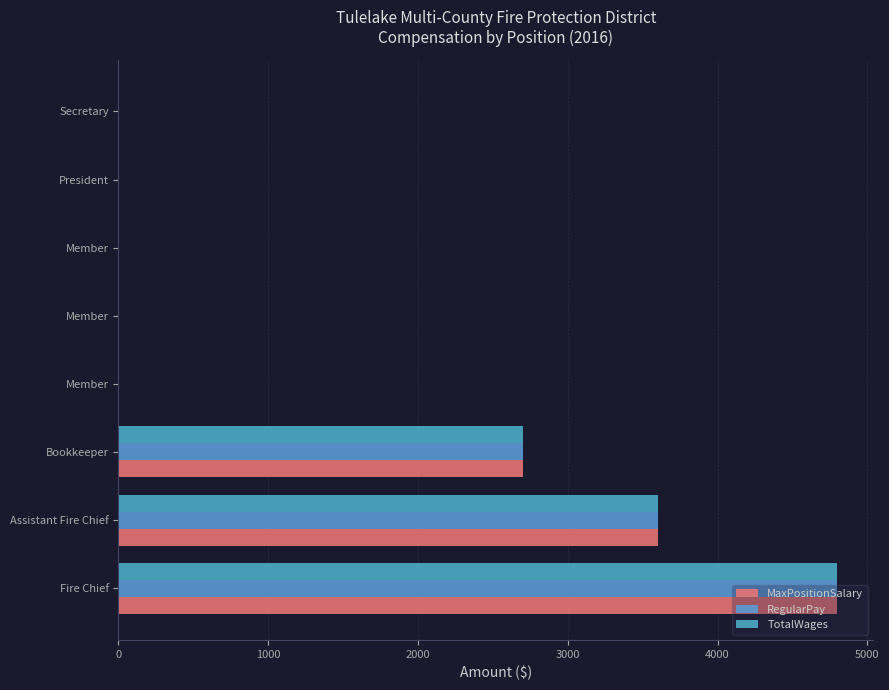

Reading left to right, transcribe all the data shown in this chart.

MaxPositionSalary: 4800	3600	2700	0	0	0	0	0
RegularPay: 4800	3600	2700	0	0	0	0	0
TotalWages: 4800	3600	2700	0	0	0	0	0